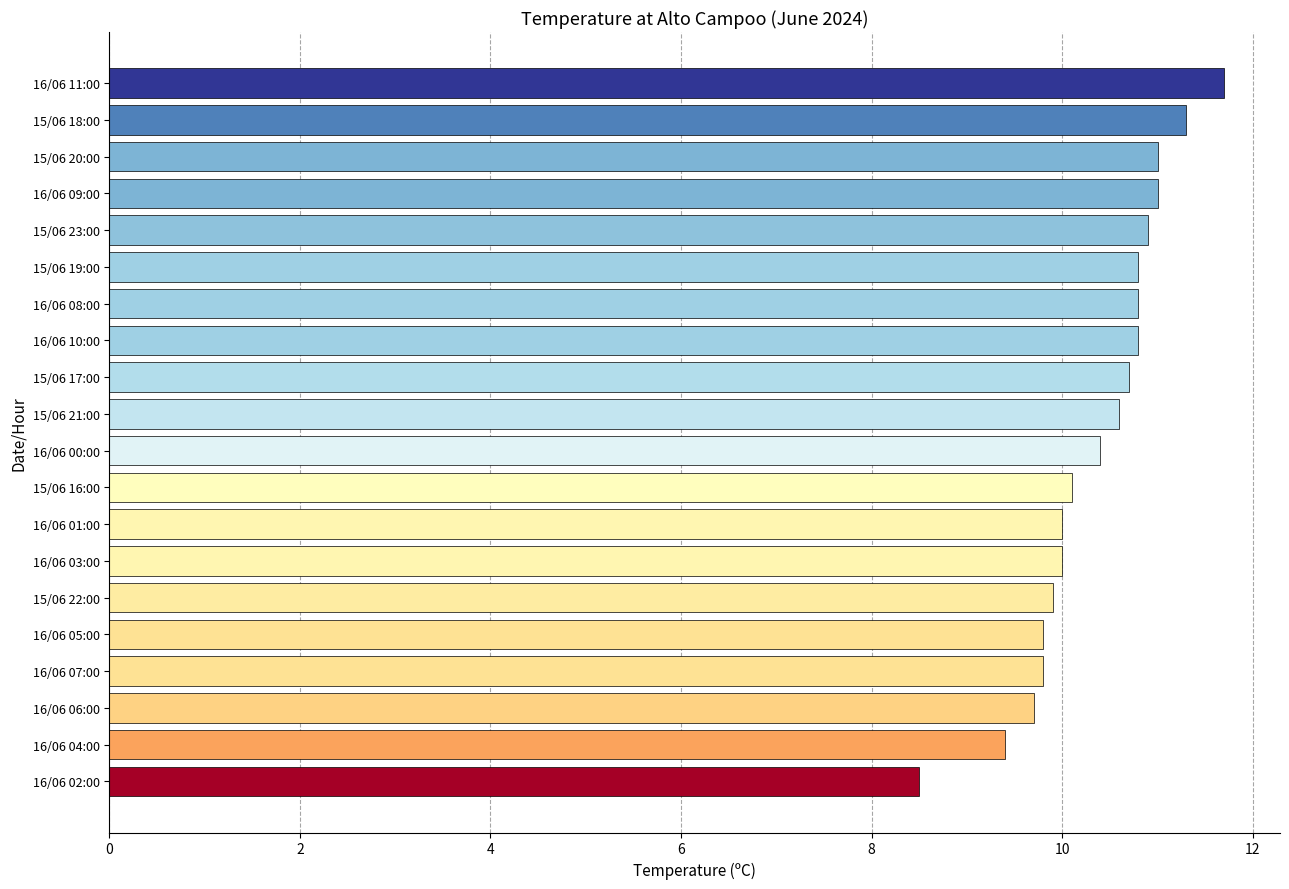

The chart shows a value of 9.4 at 16/06 04:00. True or false?

True